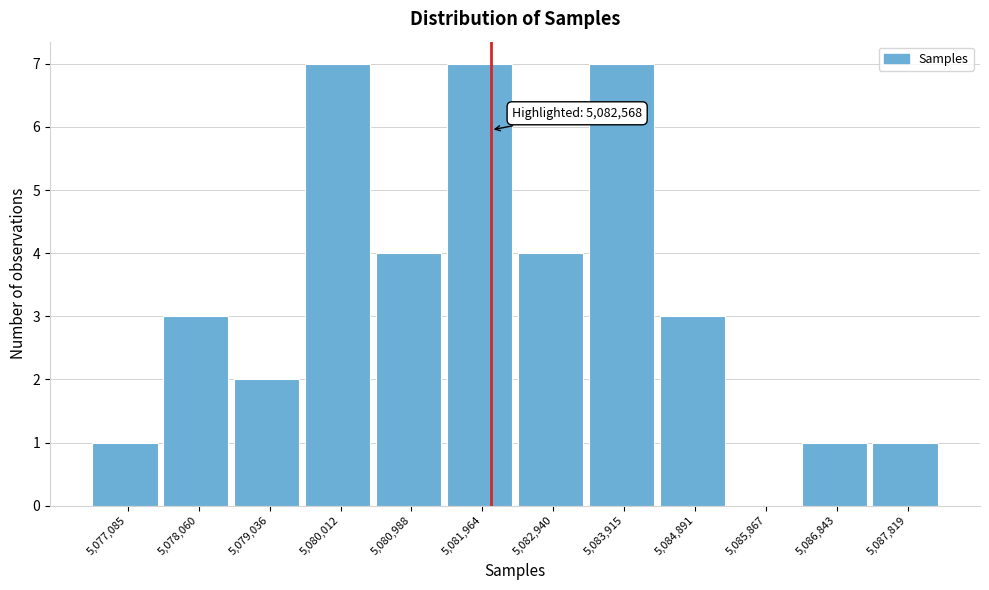

Reading left to right, what are all the values shown in this chart?

5,077,085=1	5,078,060=3	5,079,036=2	5,080,012=7	5,080,988=4	5,081,964=7	5,082,940=4	5,083,915=7	5,084,891=3	5,085,867=0	5,086,843=1	5,087,819=1